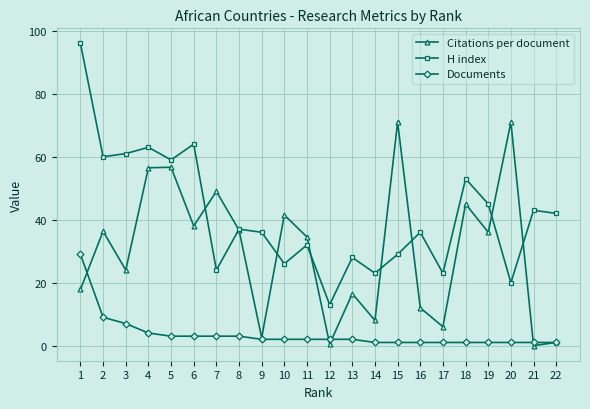

What is the total value across all series at 7?

76.0